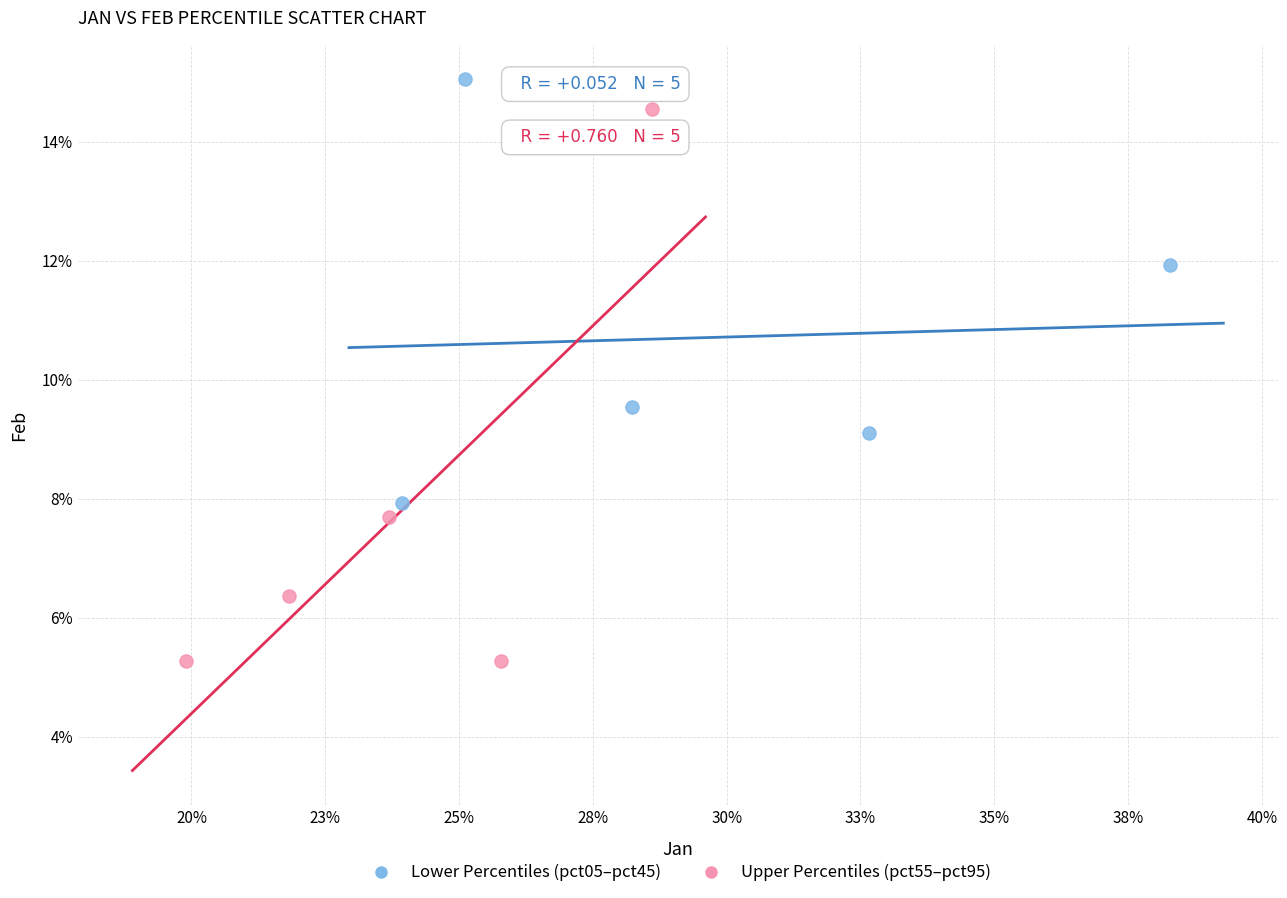

Which series reaches the minimum Y coordinate?

Upper Percentiles (pct55–pct95)